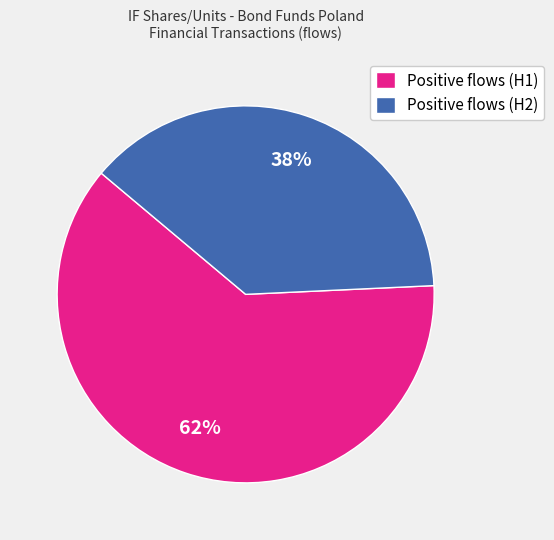

True or false: Positive flows (H1) accounts for 48% of the total.

False